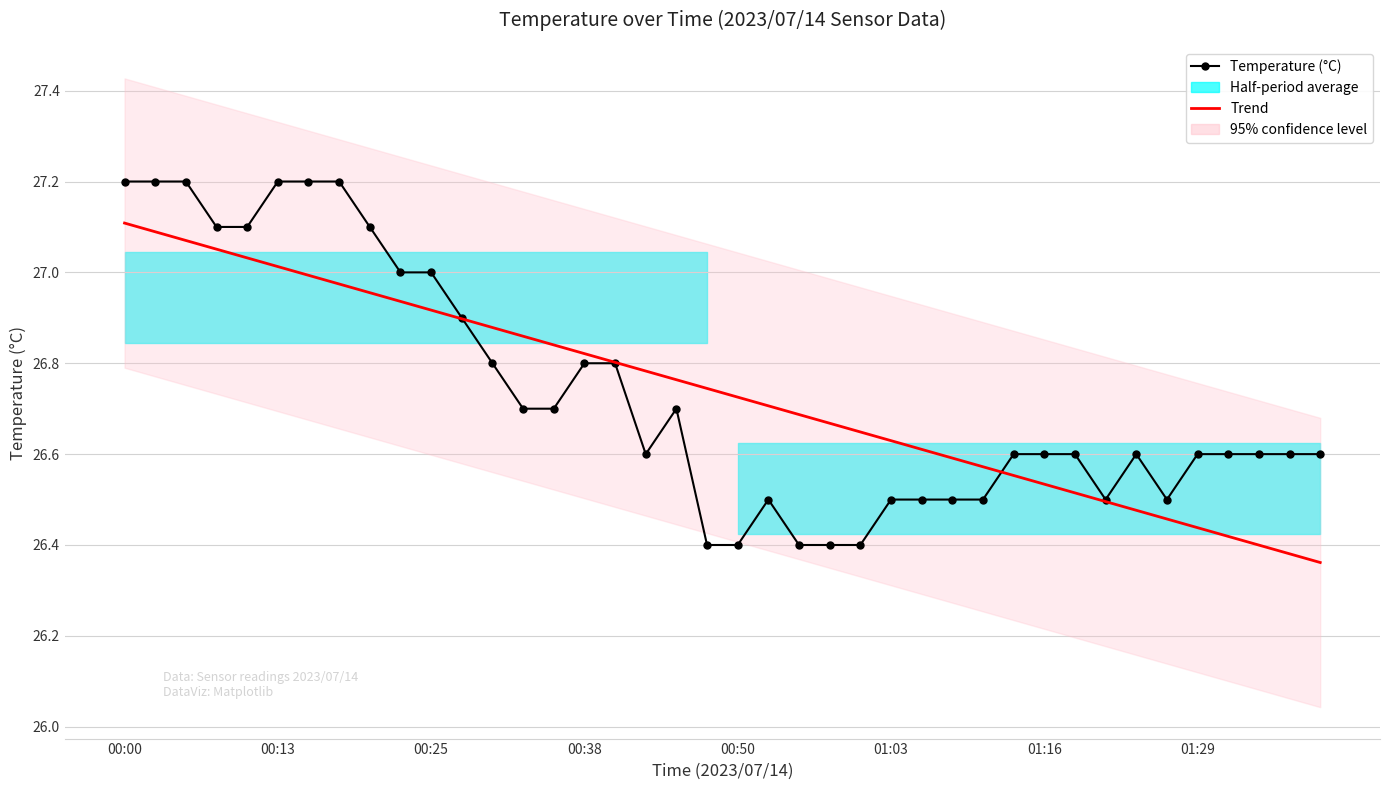

What is the value of the Trend point at the 31st from the left?

26.5